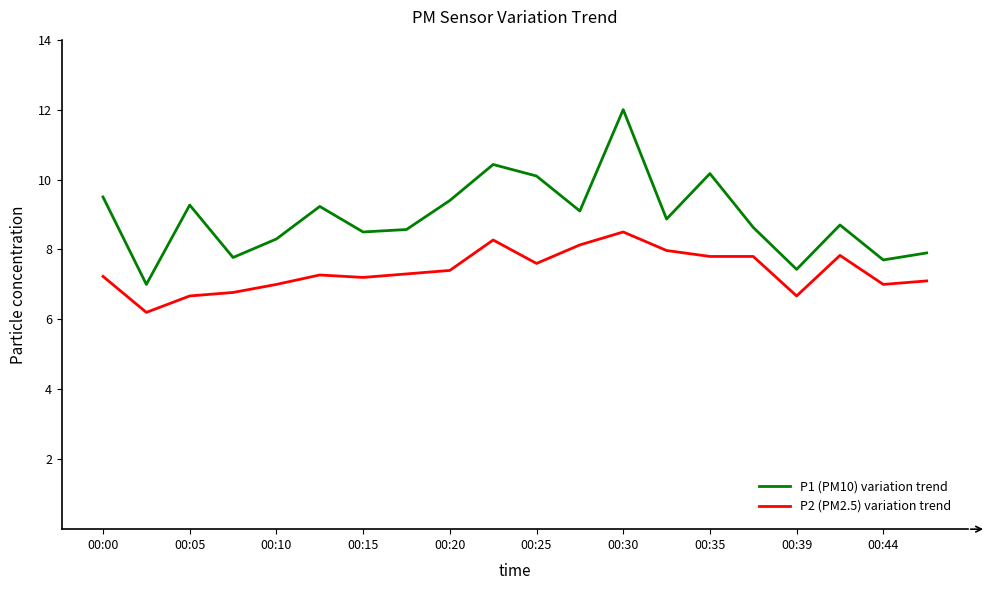

True or false: P1 (PM10) variation trend and P2 (PM2.5) variation trend intersect in this chart.

False